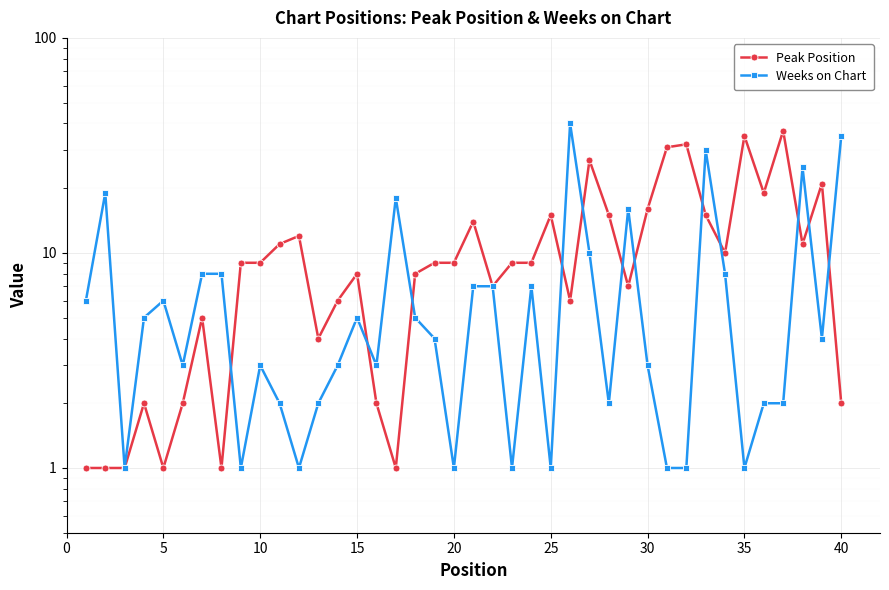

Is the value of Peak Position at 10 greater than the value of Weeks on Chart at 25?

No